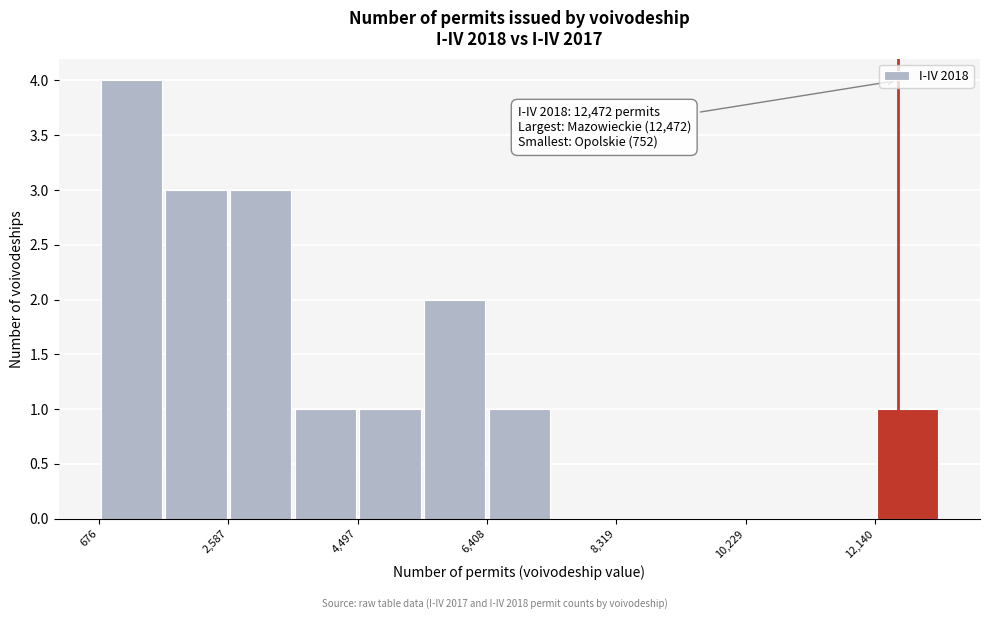

Over which range of the x-axis is the bar tallest?

600 to 1600